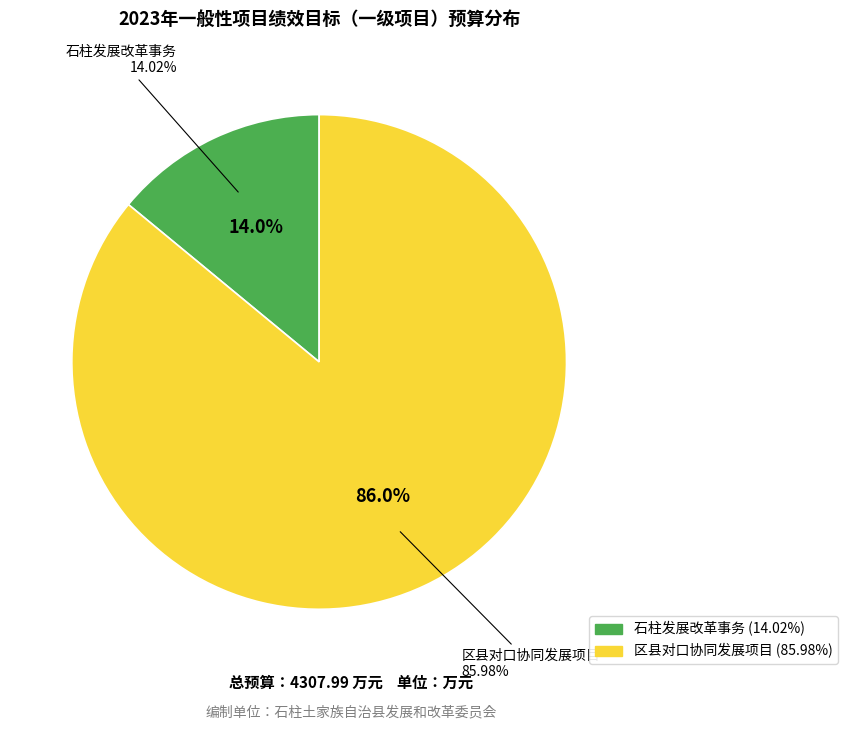

Count the number of slices in the pie.

2